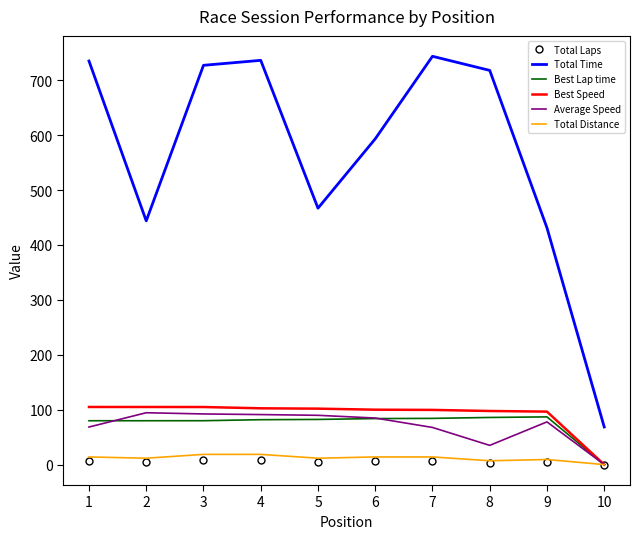

What is the maximum value shown in the chart?

743.7